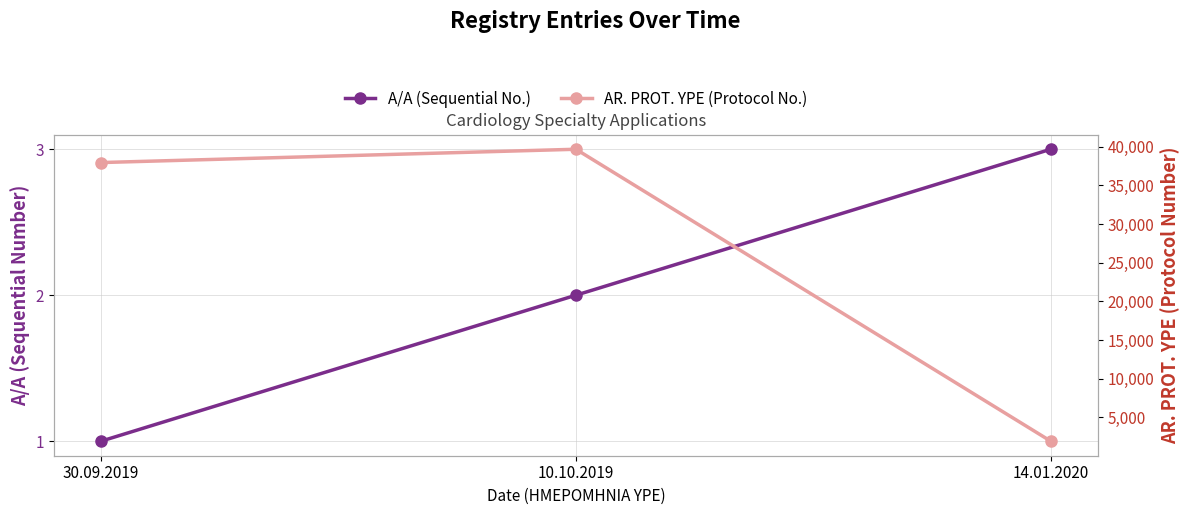

Is it true that AR. PROT. YPE (Protocol No.) equals 39669 at 10.10.2019?

True